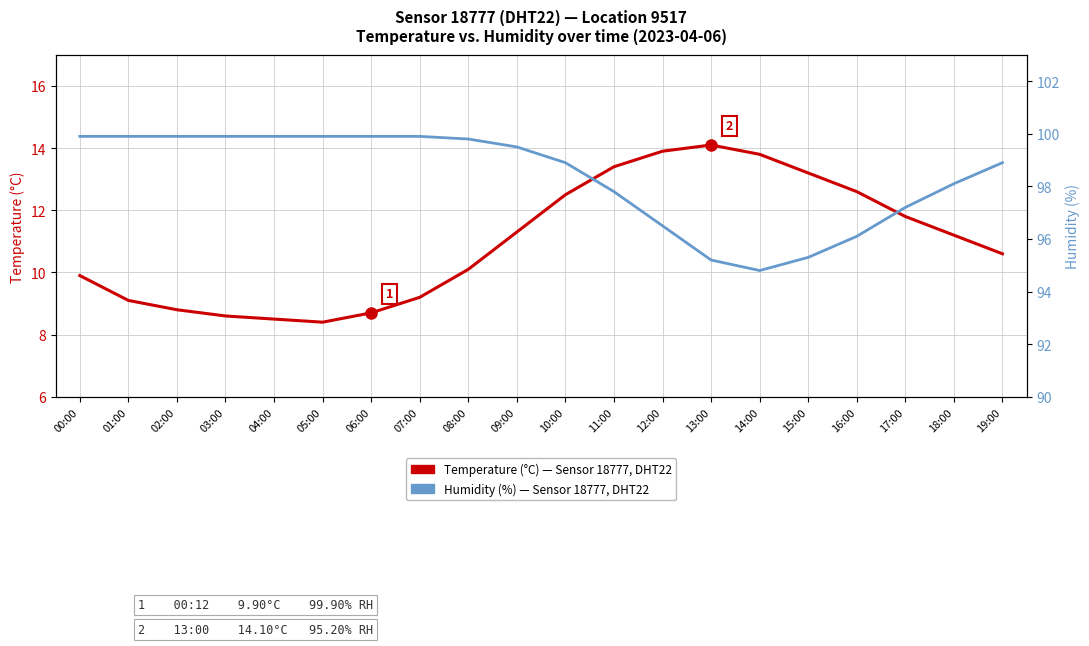

What is the total value across all series at 10:00?

111.4